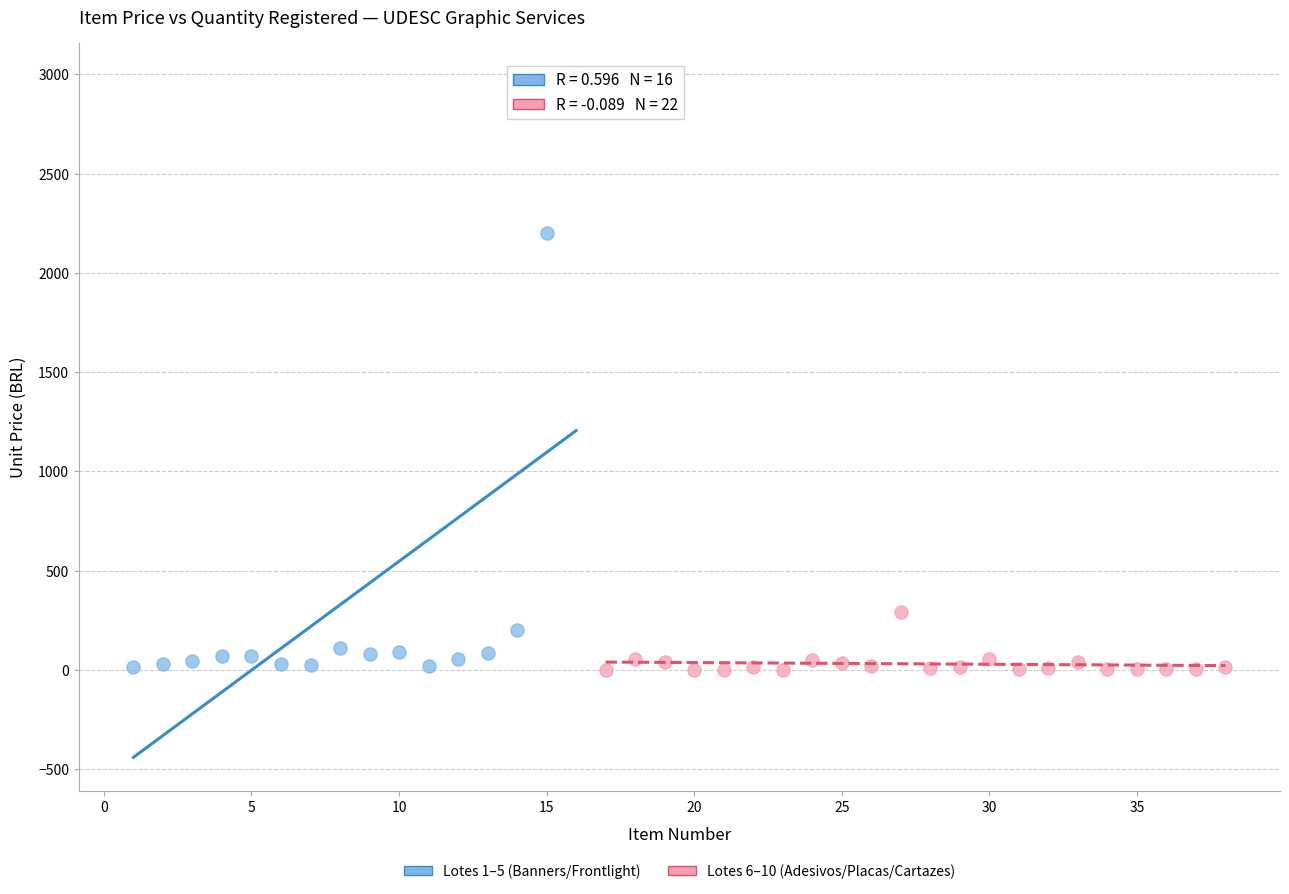

What are all the series names shown in the legend?

Lotes 1–5 (Banners/Frontlight), Lotes 6–10 (Adesivos/Placas/Cartazes)